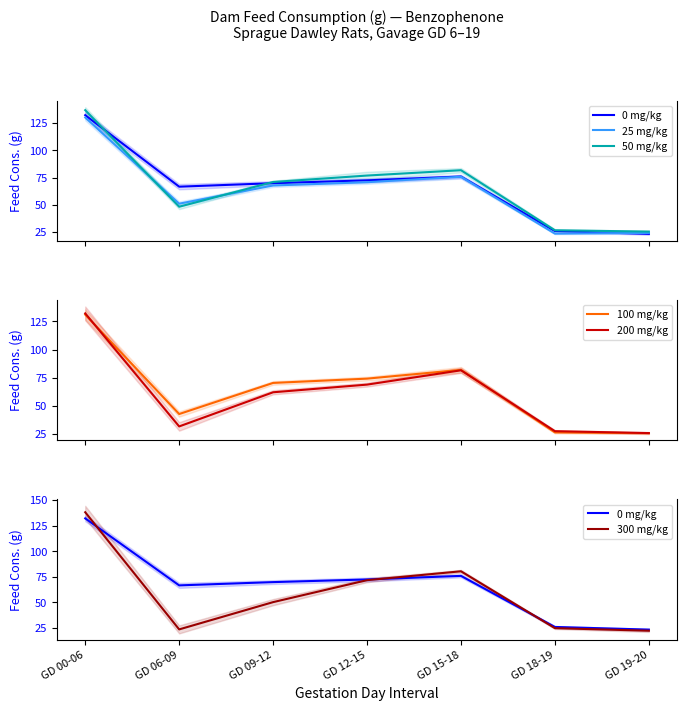

Is this an area chart (filled region under the line)?

No